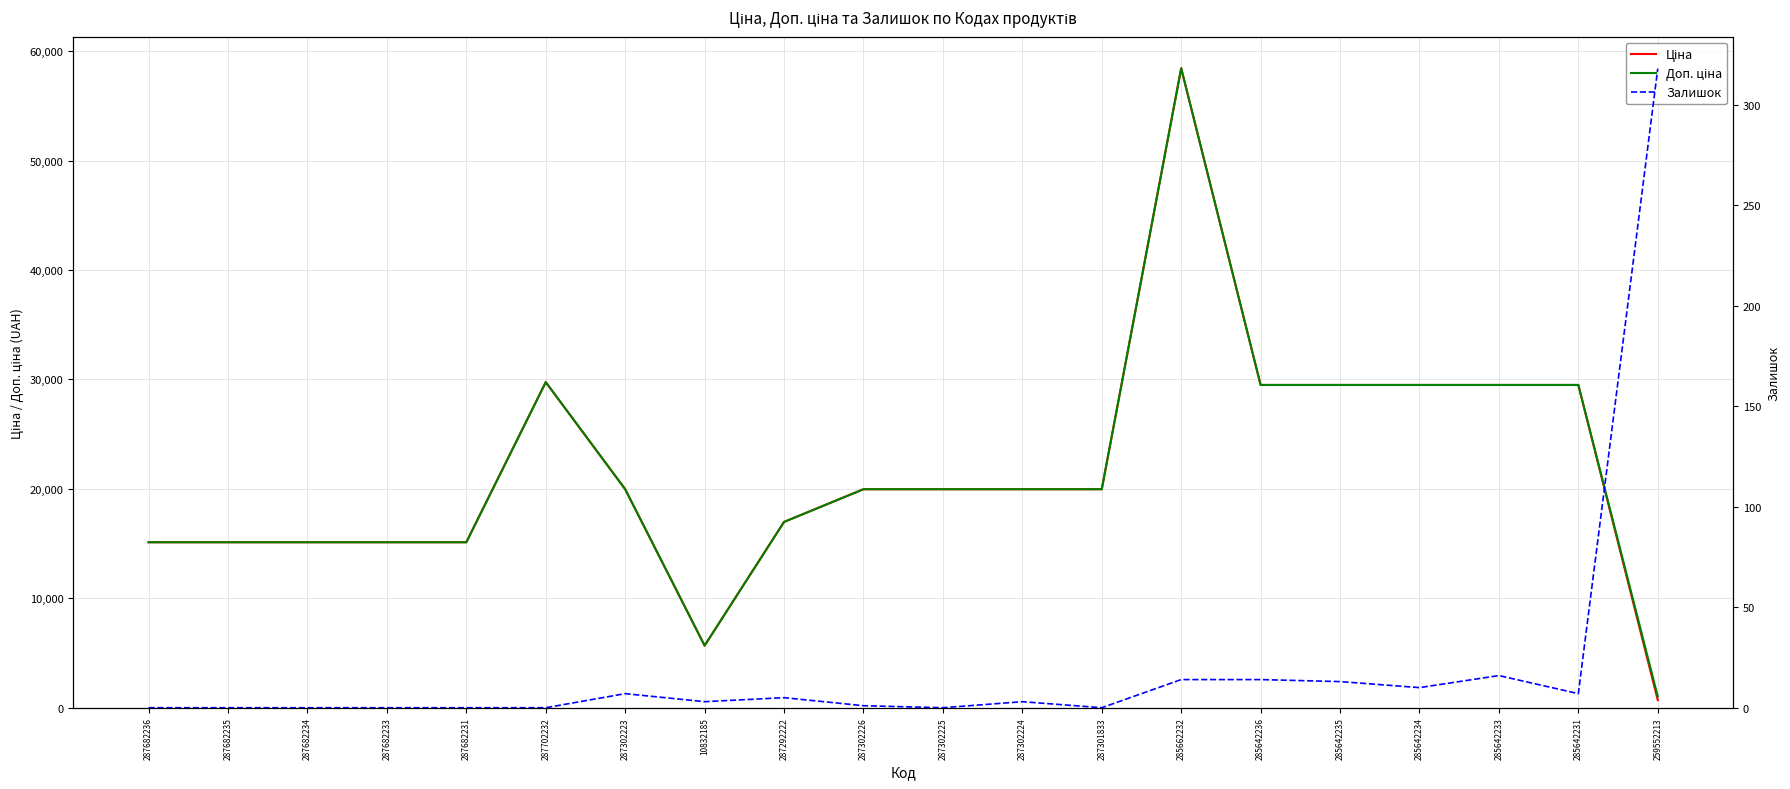

The Ціна series shows 9928.4 at 287302223. True or false?

False